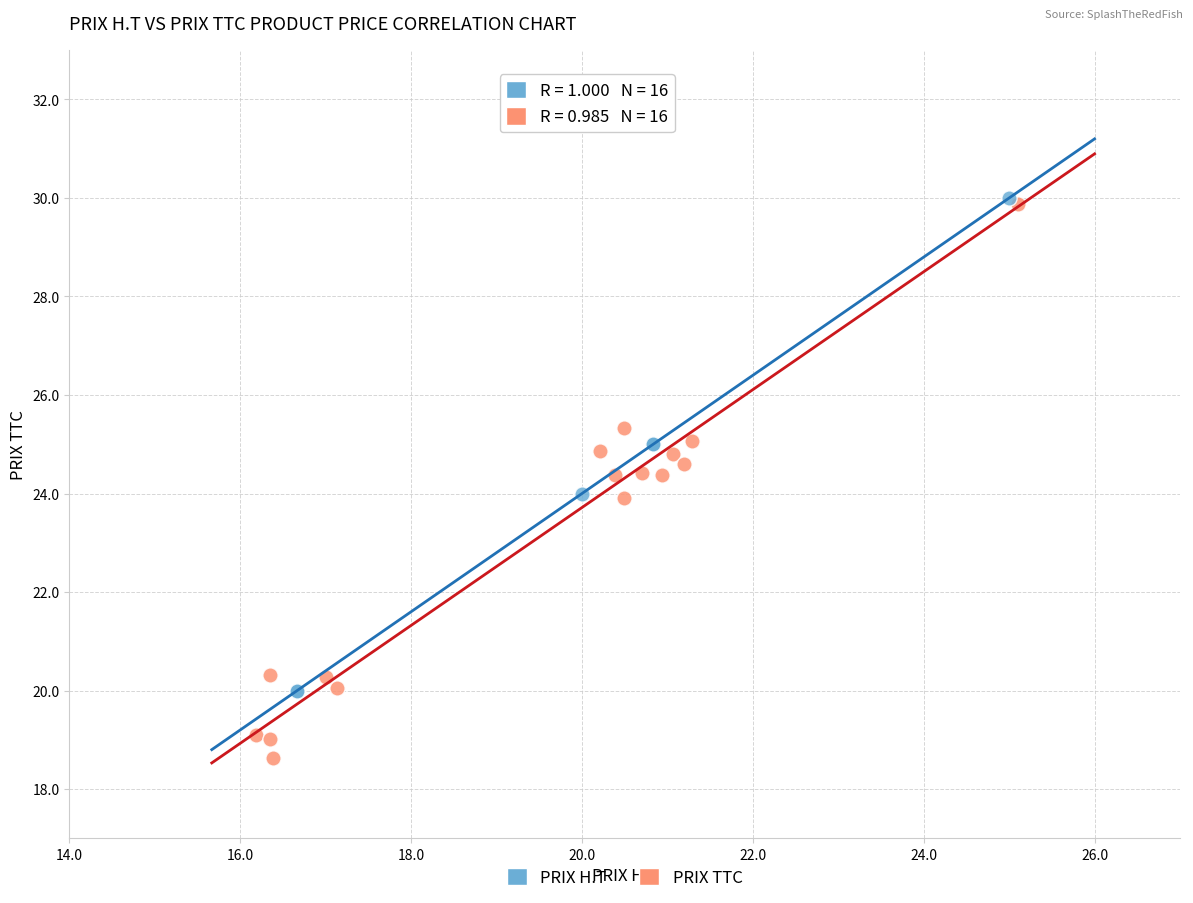

Which series reaches the minimum Y coordinate?

PRIX TTC